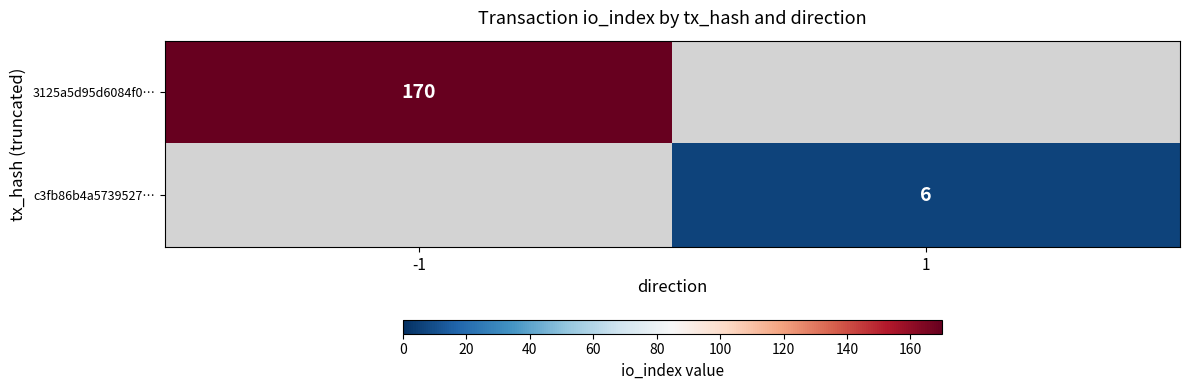

The value of 3125a5d95d6084f0… at -1 is 68. True or false?

False